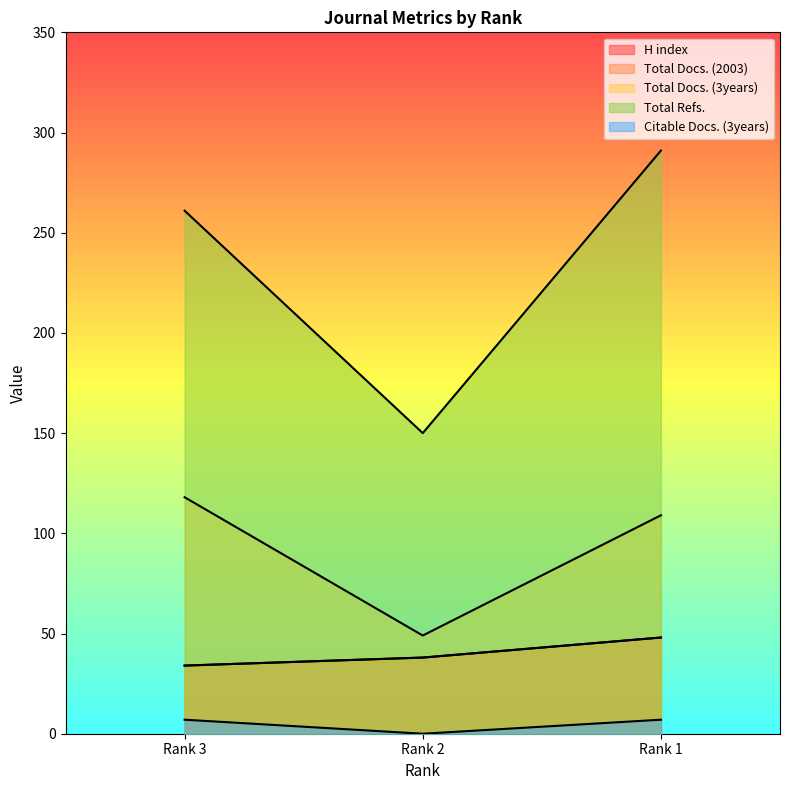

Reading right to left, list all the values displayed in this chart.

H index: 48	38	34
Total Docs. (2003): 48	38	34
Total Docs. (3years): 109	49	118
Total Refs.: 291	150	261
Citable Docs. (3years): 7	0	7